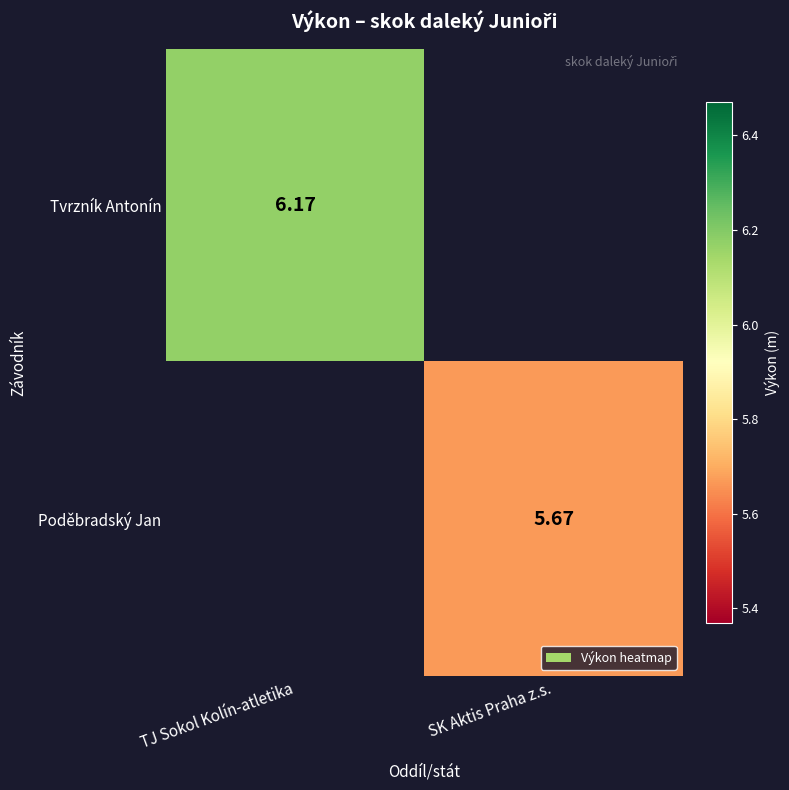

Is the value of Tvrzník Antonín at TJ Sokol Kolín-atletika greater than the value of Poděbradský Jan at SK Aktis Praha z.s.?

Yes